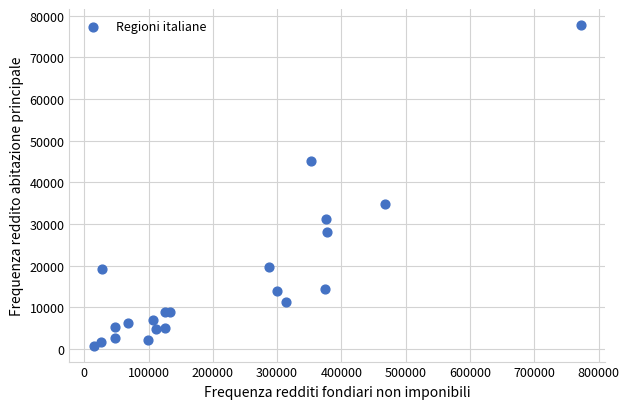

What Y value in the scatter plot is closest to 39272?

34862